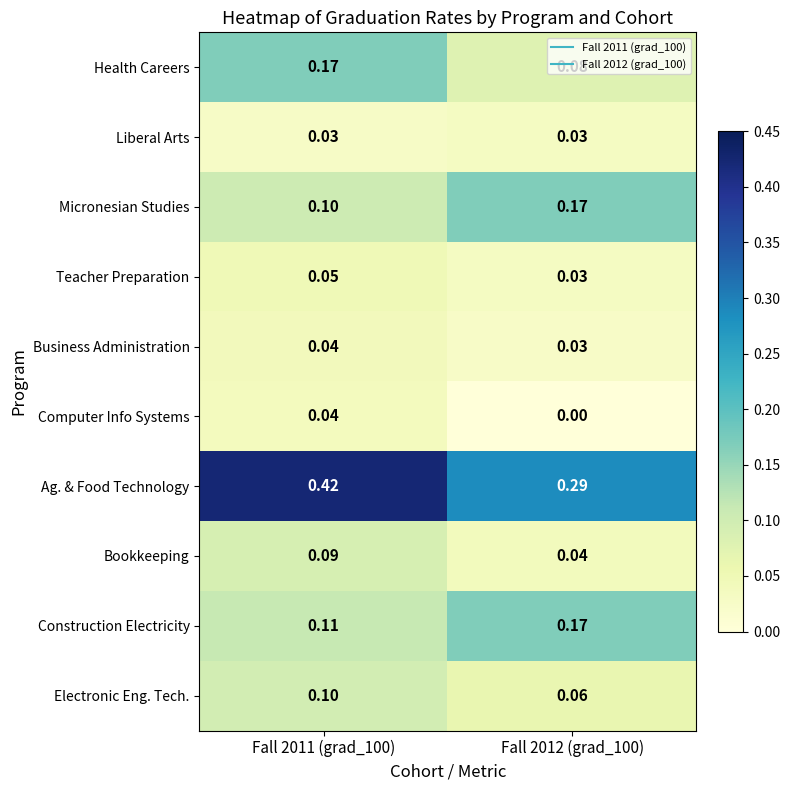

Which series has the largest total across all categories?

Ag. & Food Technology